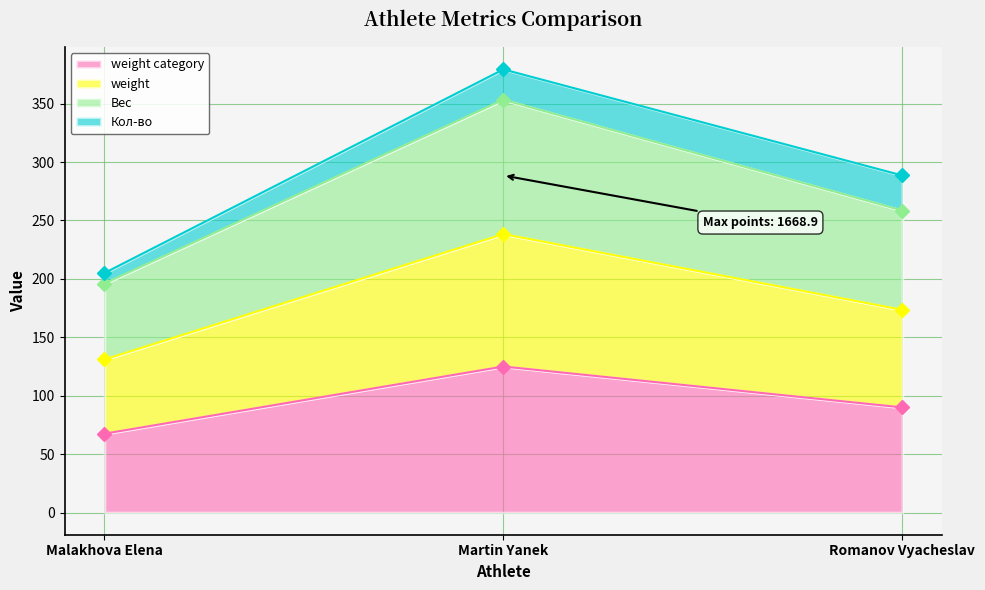

What is the label of the 2nd point from the left?

Martin Yanek